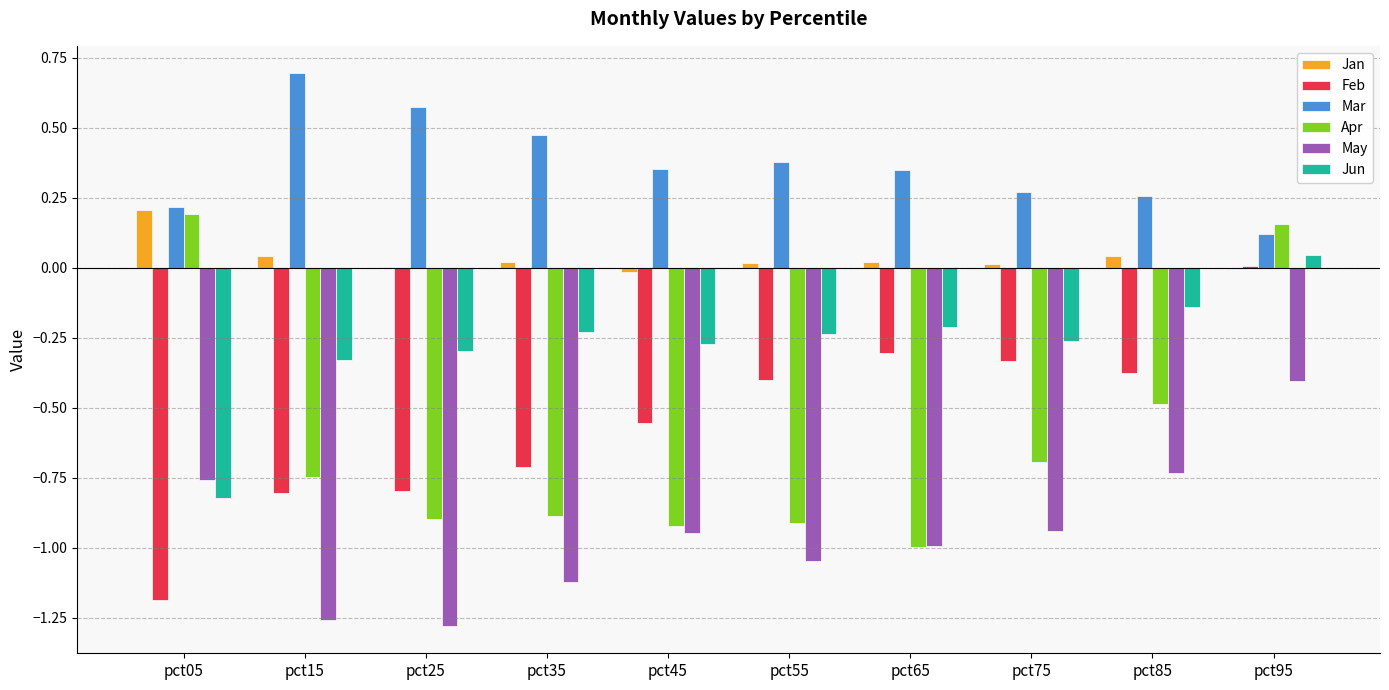

Is the value of May at pct45 greater than the value of Feb at pct45?

No